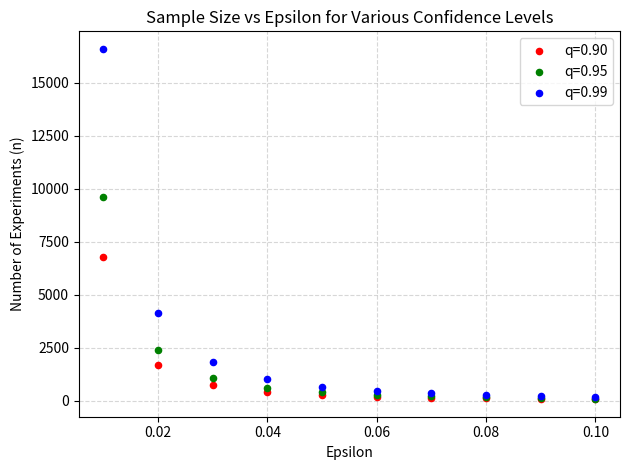

Across all series, what Y value is closest to 8327?

9603.6